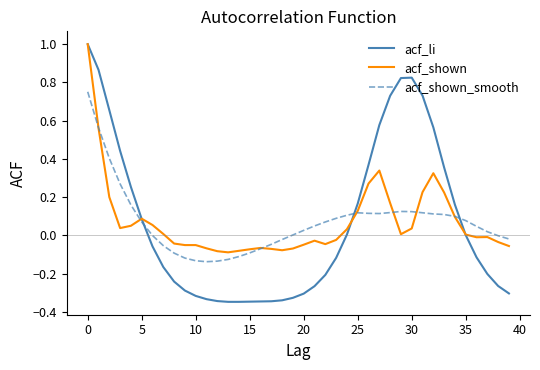

What is the greatest value displayed?

1.0